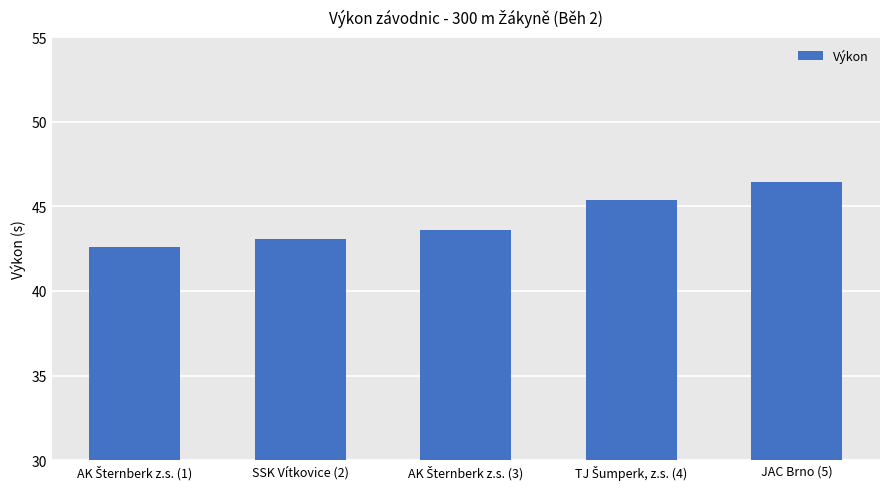

Reading right to left, transcribe all the data shown in this chart.

46.5	45.4	43.6	43.1	42.6